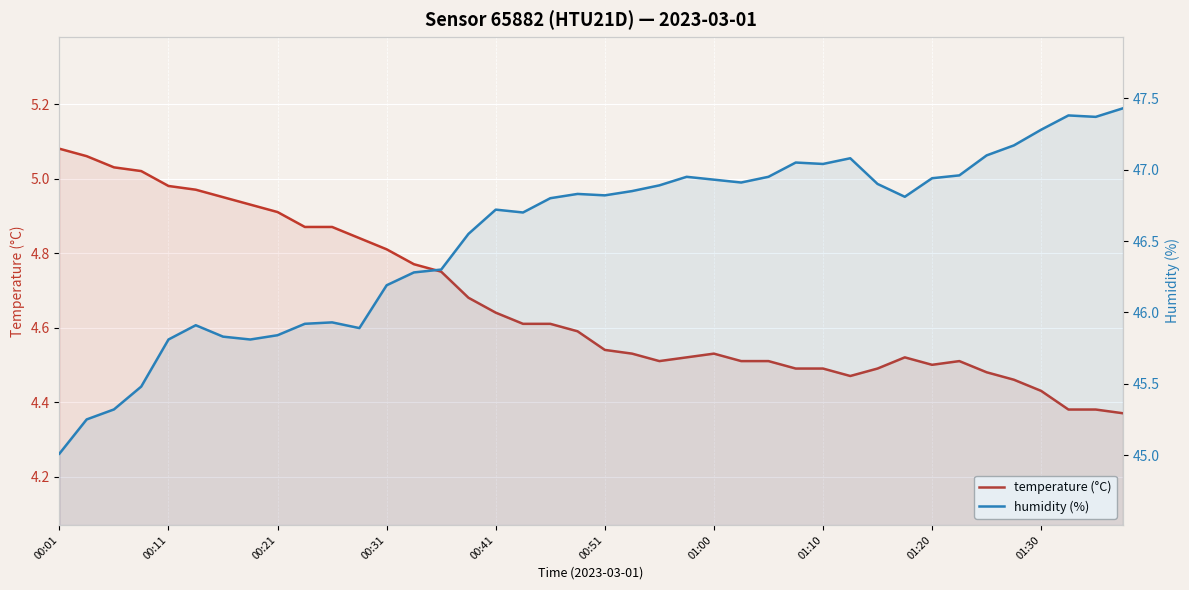

True or false: humidity (%) has more than 1 points higher than both neighbors.

True